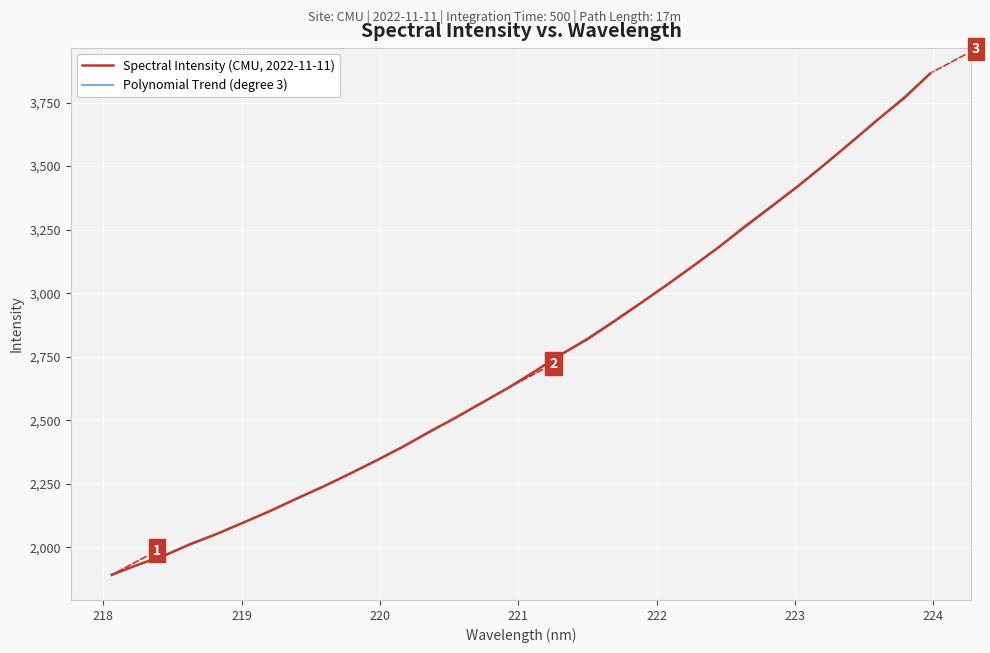

Which series has the widest spread of values?

Spectral Intensity (CMU, 2022-11-11)